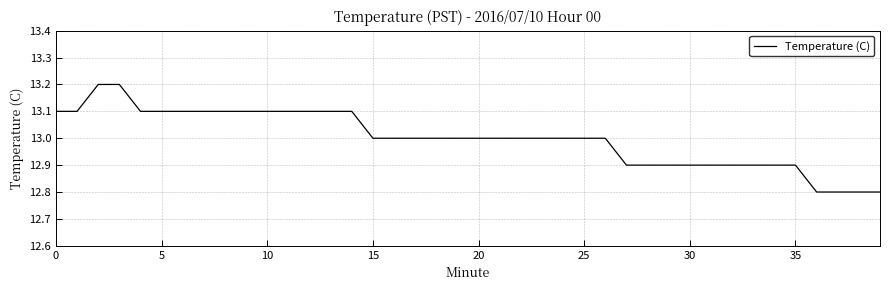

Is this an area chart (filled region under the line)?

No